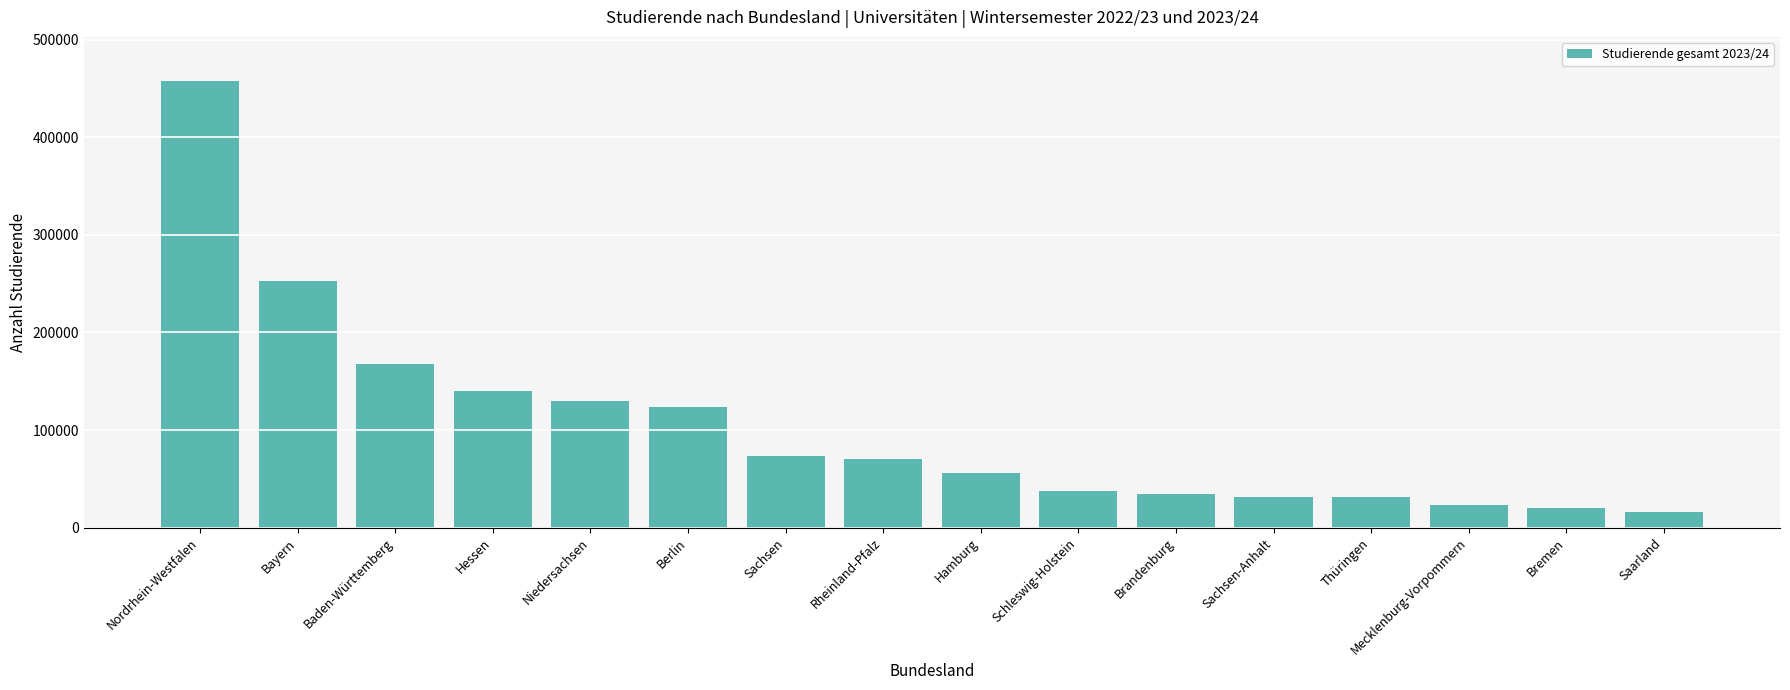

Read the value at Berlin.

123184